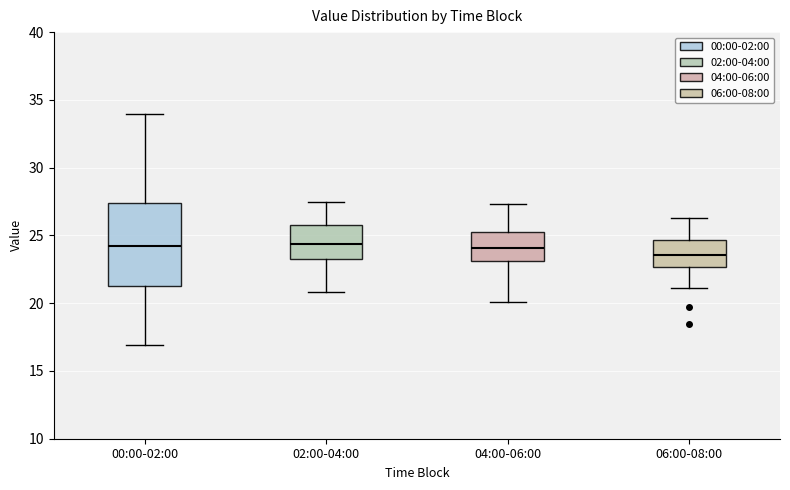

Which box is the tallest, from its lower edge to its upper edge?

00:00-02:00